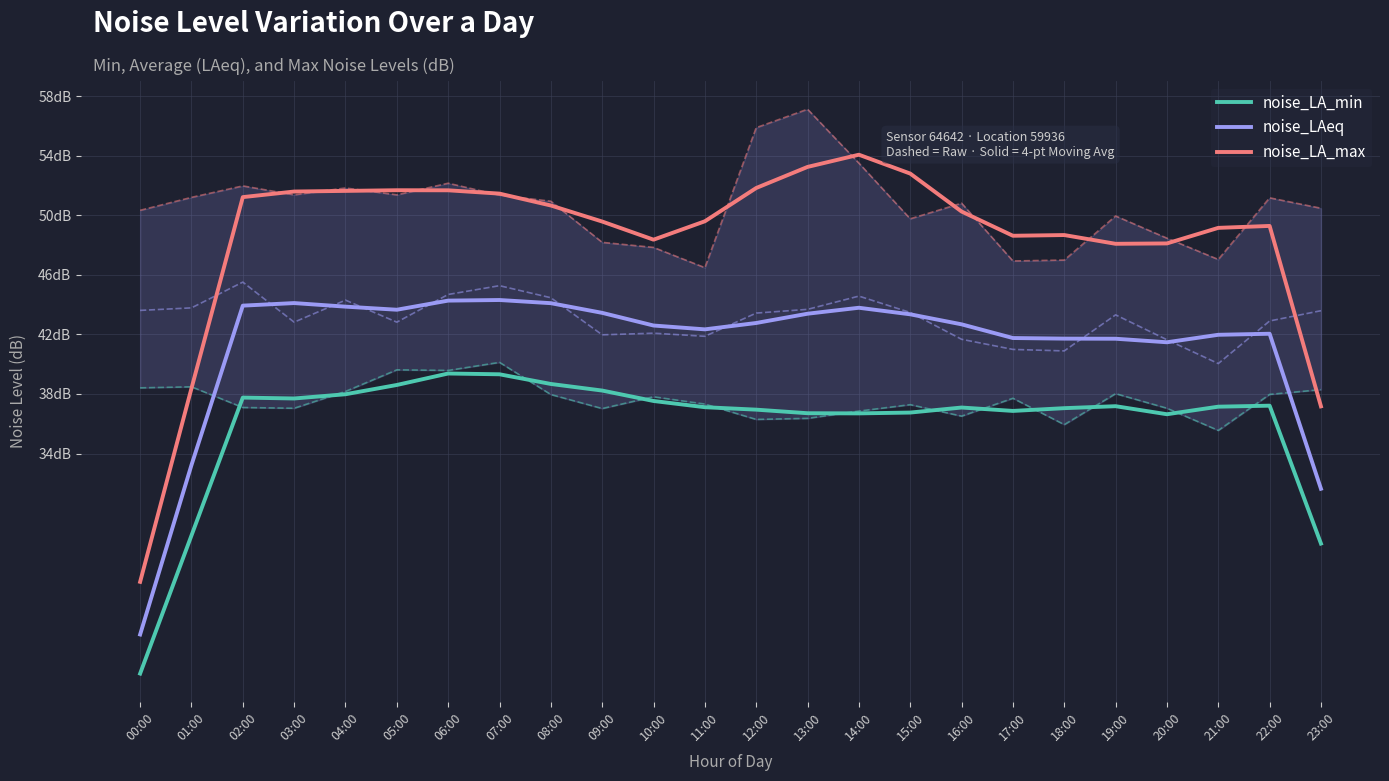

What is the label of the 23rd point from the left?

22:00